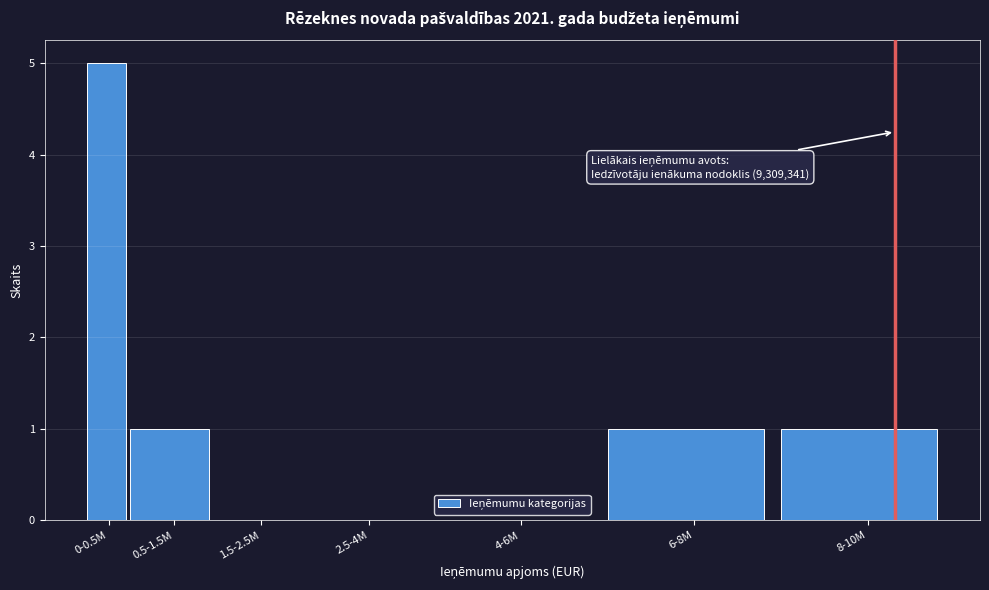

What is the change in value from 0-0.5M to 0.5-1.5M?

-4